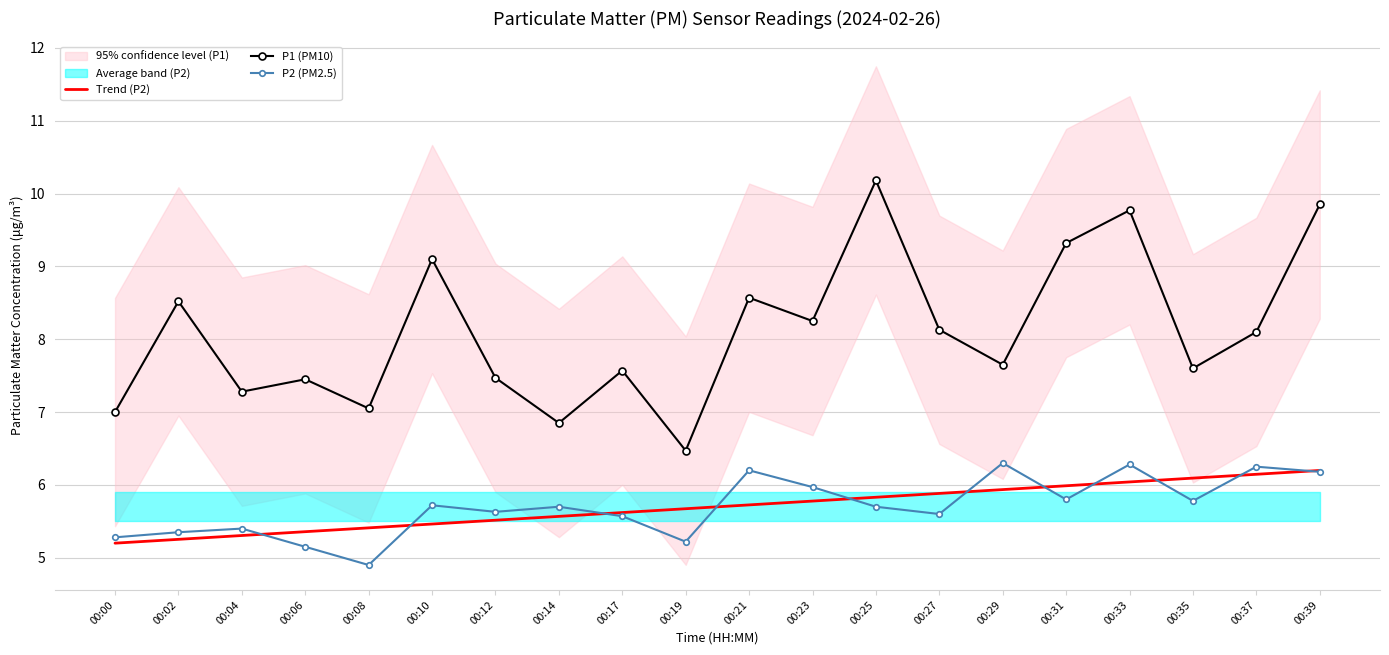

List the labels in order of P1 (PM10) value, smallest first.

00:19, 00:14, 00:00, 00:08, 00:04, 00:06, 00:12, 00:17, 00:35, 00:29, 00:37, 00:27, 00:23, 00:02, 00:21, 00:10, 00:31, 00:33, 00:39, 00:25